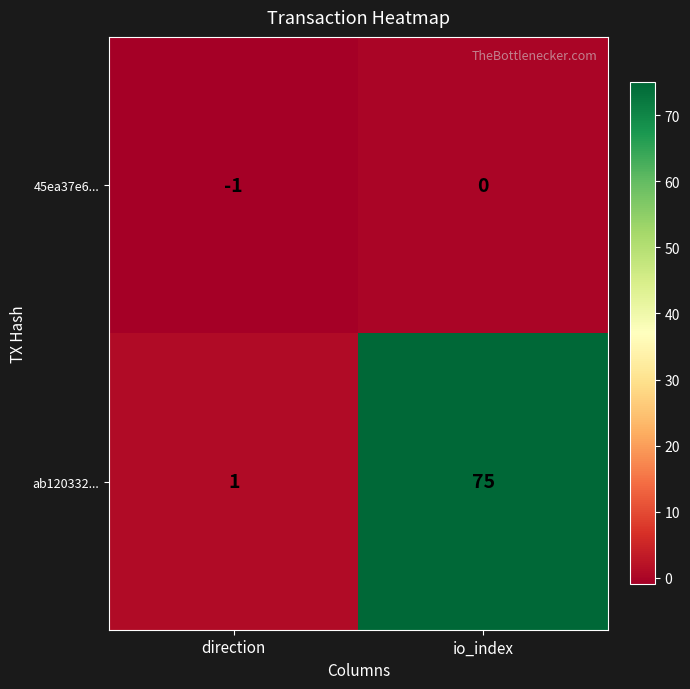

Which series has the largest range (max minus min)?

ab120332...